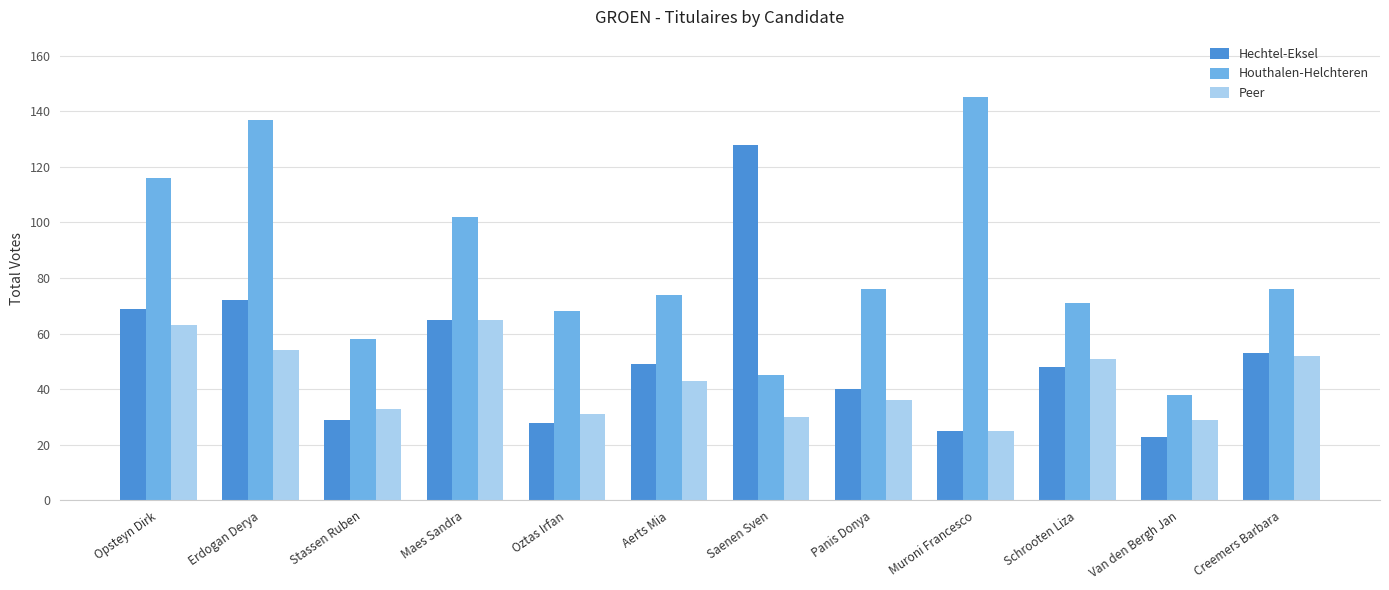

The value of Houthalen-Helchteren at Creemers Barbara is 76. True or false?

True